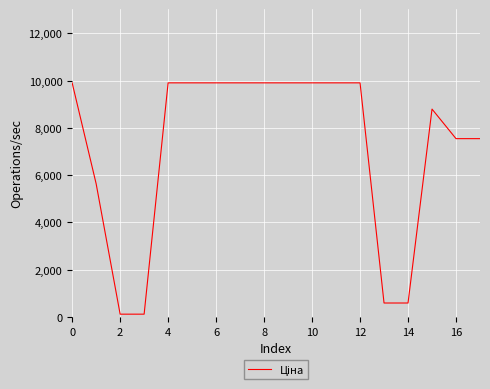

What is the greatest value displayed?

9908.5